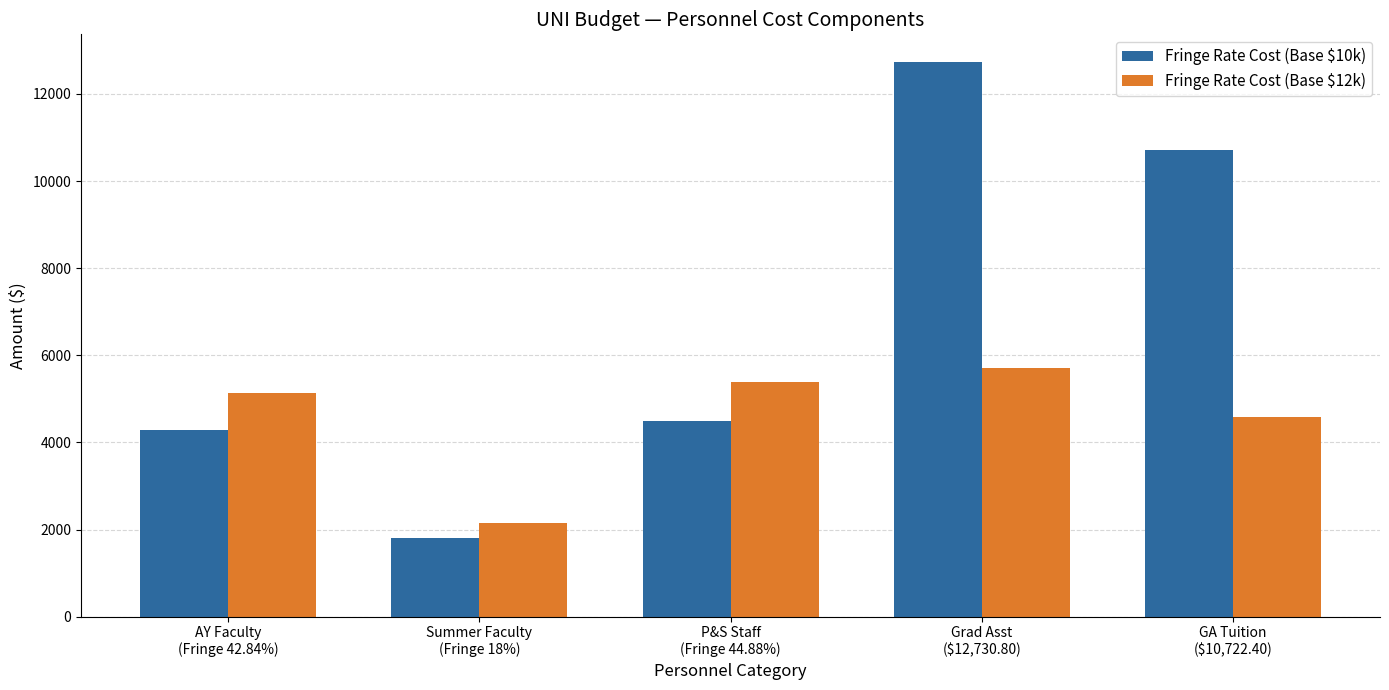

How many bars are there in total?

10